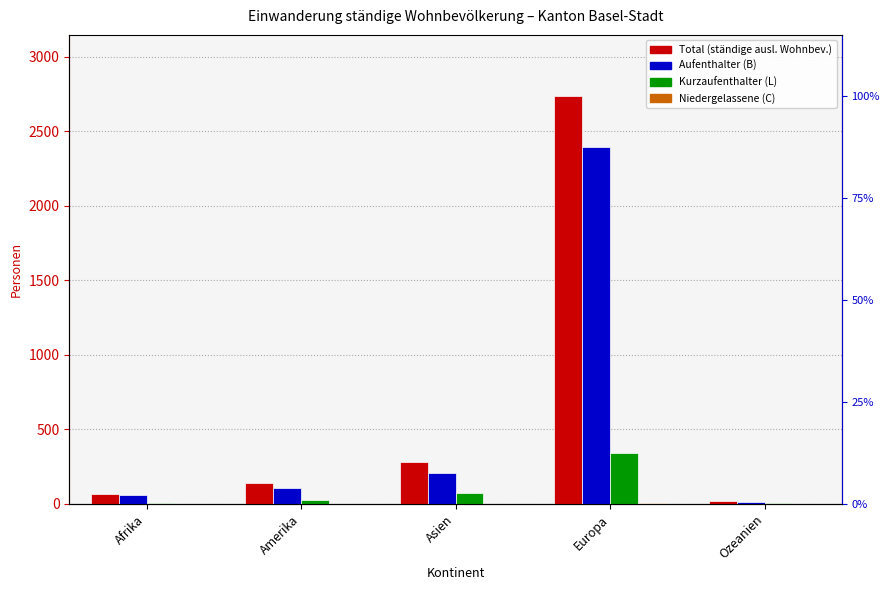

What is the label of the 3rd bar from the right?

Asien